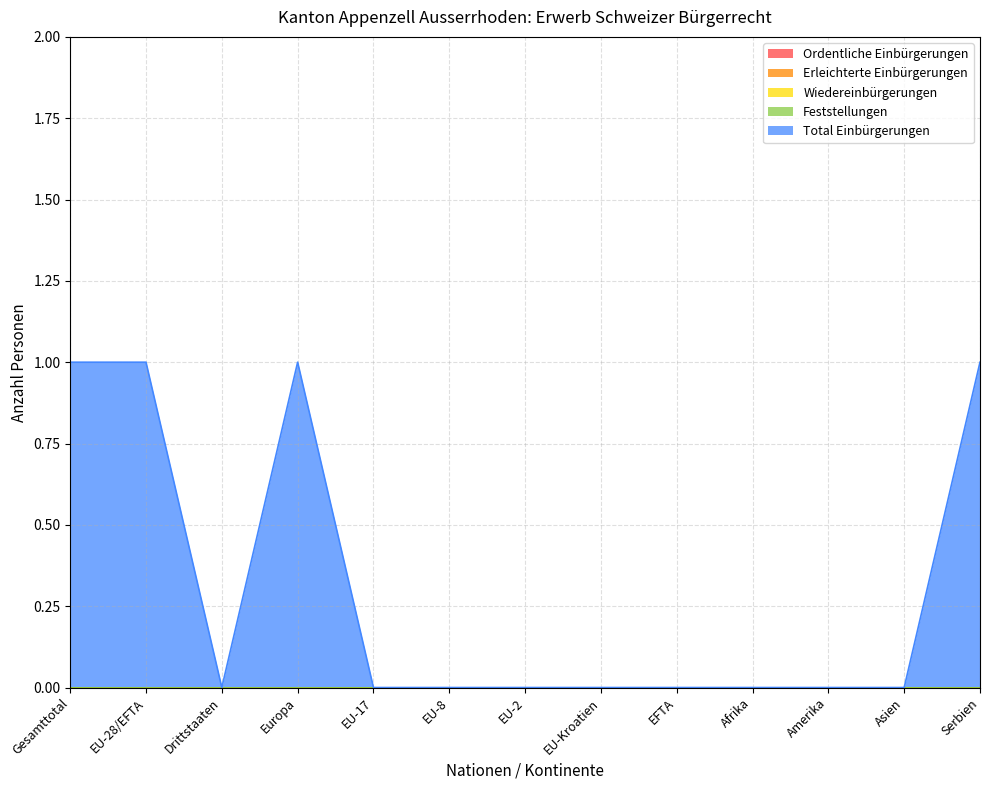

List the series in order of their peak value, highest first.

Total Einbürgerungen, Ordentliche Einbürgerungen, Erleichterte Einbürgerungen, Wiedereinbürgerungen, Feststellungen